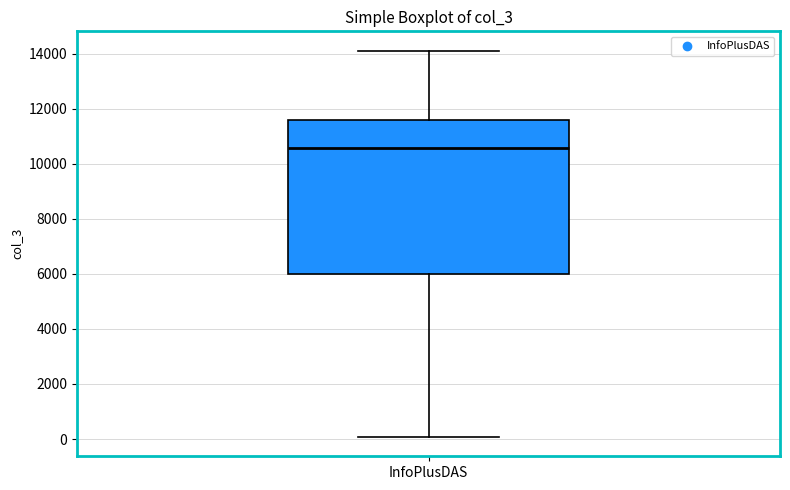

Transcribe this box plot: give where the median line is, the range the box spans, and where the two whiskers end, as read against the y-axis. The values are not printed on the chart, so give them approximately, as read against the axis.

median 10600, box 6000 to 11600, whiskers 0 to 14200